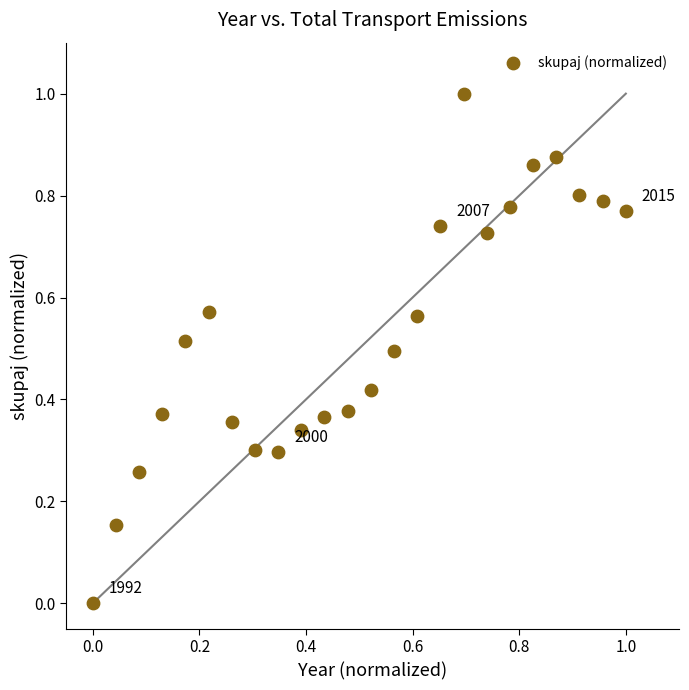

What is the range of X values (max minus min)?

1.0